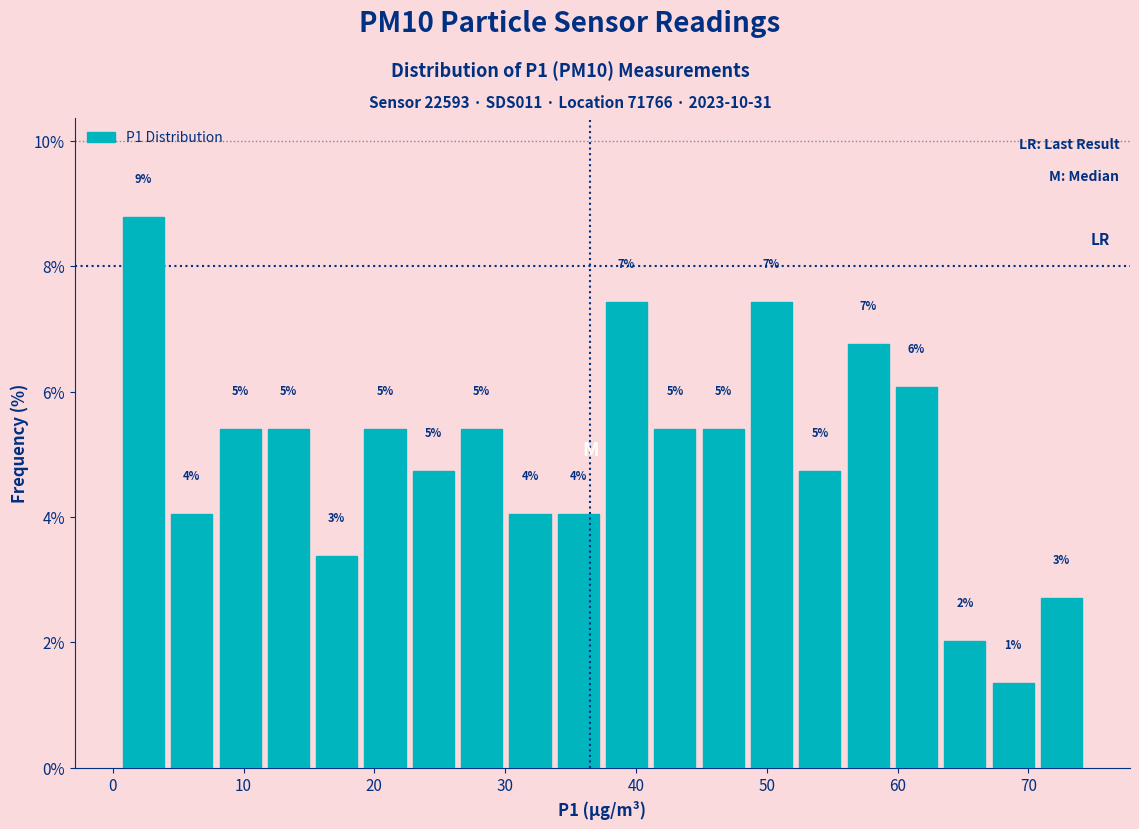

Around what value on the x-axis is the tallest bar? Give the approximate position of its centre, as read against the axis.

2